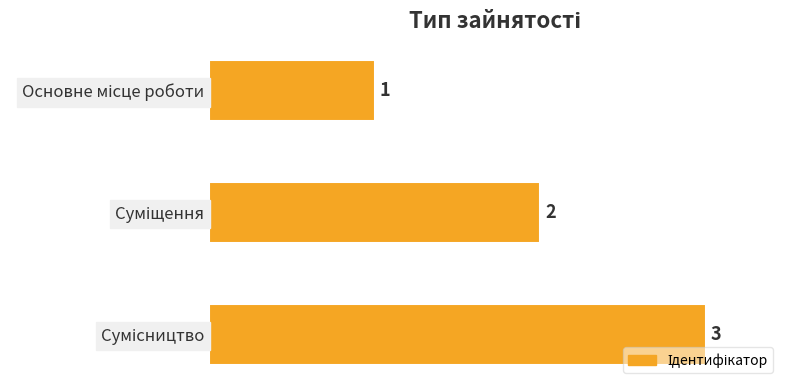

How many bars are there in total?

3